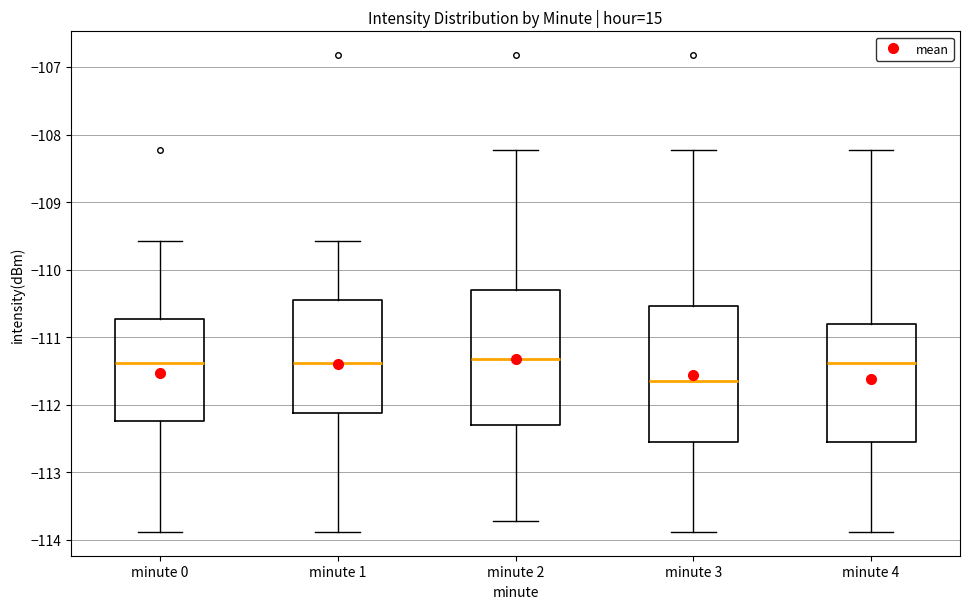

Reading left to right, read every box against the y-axis: the position of its median line, the range the box covers, and the ends of its whiskers. The values are not printed on the chart, so give them approximately, as read against the axis.

minute 0: median -111.4, box -112.2 to -110.7, whiskers -113.9 to -109.6
minute 1: median -111.4, box -112.1 to -110.4, whiskers -113.9 to -109.6
minute 2: median -111.3, box -112.3 to -110.3, whiskers -113.7 to -108.2
minute 3: median -111.6, box -112.5 to -110.5, whiskers -113.9 to -108.2
minute 4: median -111.4, box -112.5 to -110.8, whiskers -113.9 to -108.2